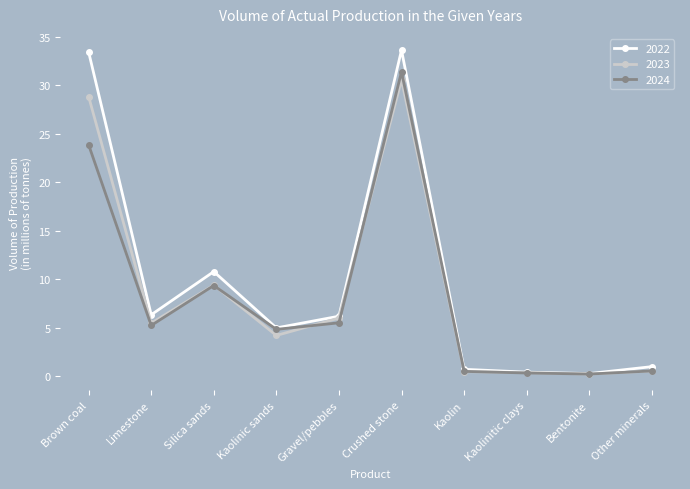

Where does the 2022 series first go above 6?

Brown coal